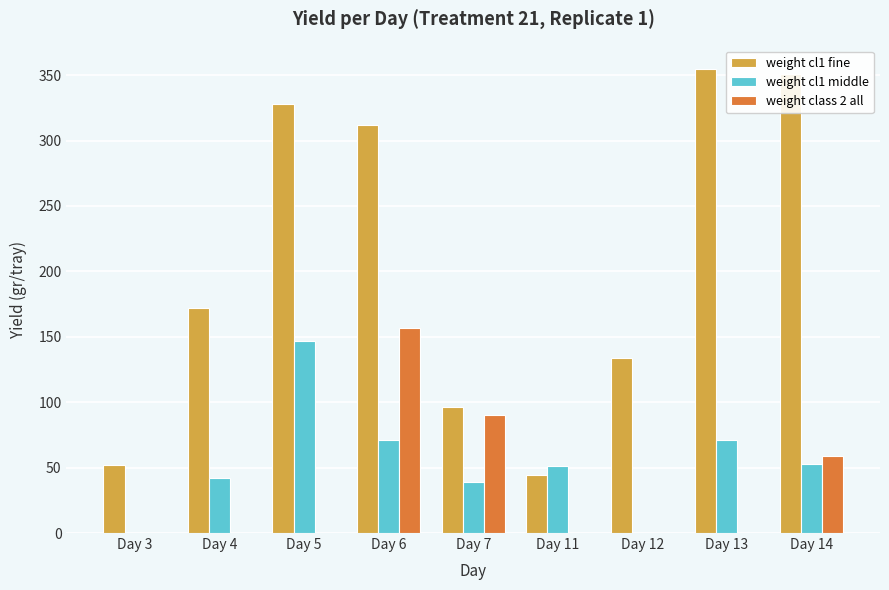

Read the weight cl1 middle value at Day 6, to the nearest 10.

70